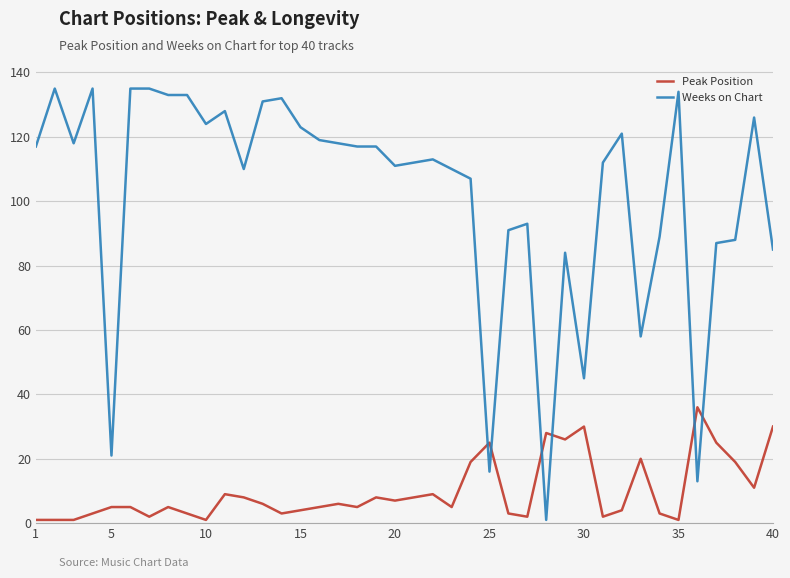

How many times do Weeks on Chart and Peak Position cross each other?

6